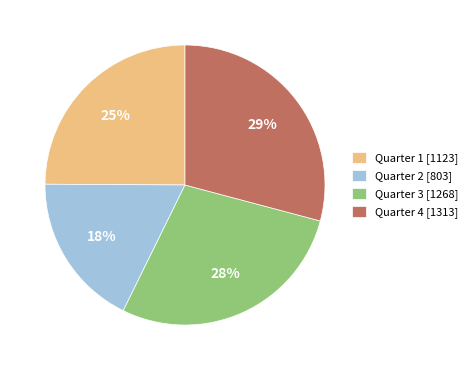

Is it true that Quarter 1 is 25% of the pie?

True